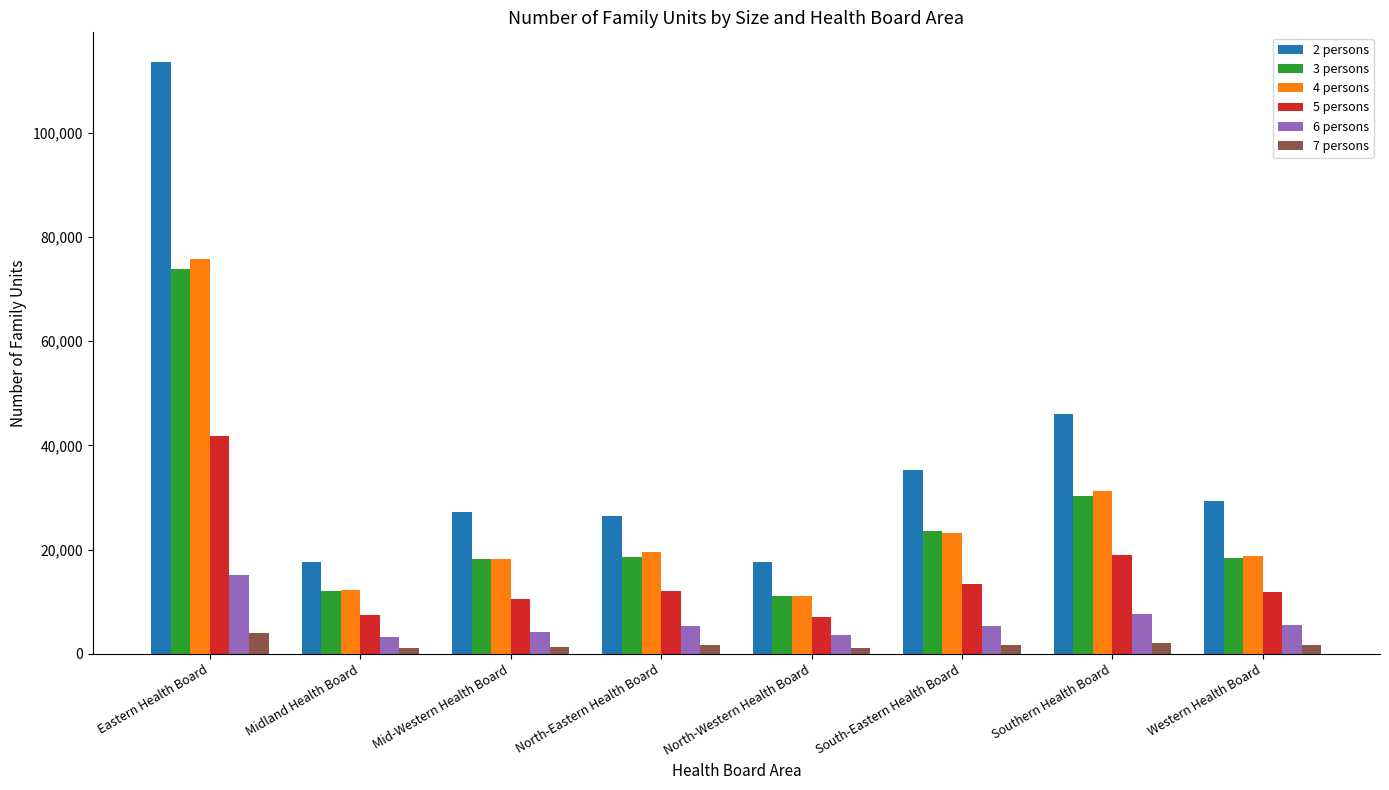

Which series has the largest range (max minus min)?

2 persons